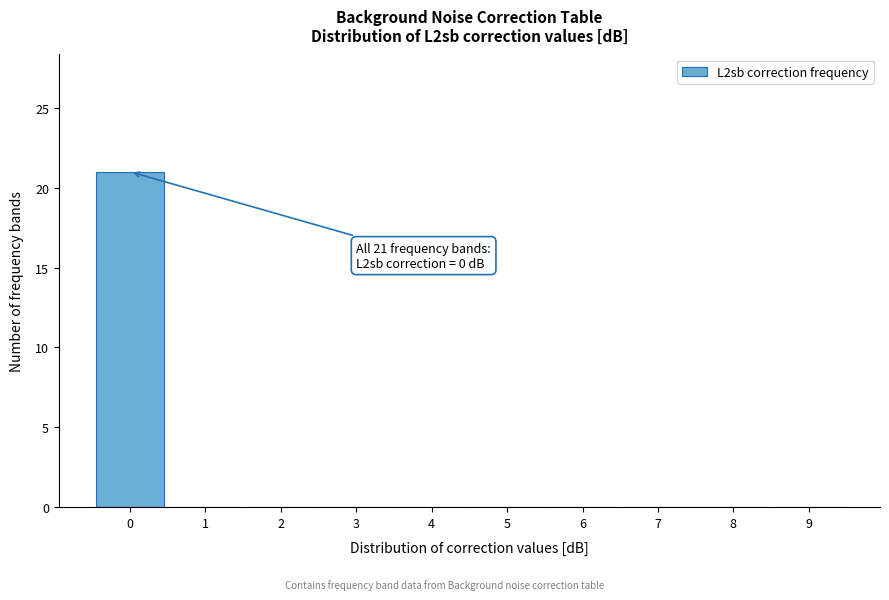

Which range on the x-axis has the tallest bar?

-0.5 to 0.5